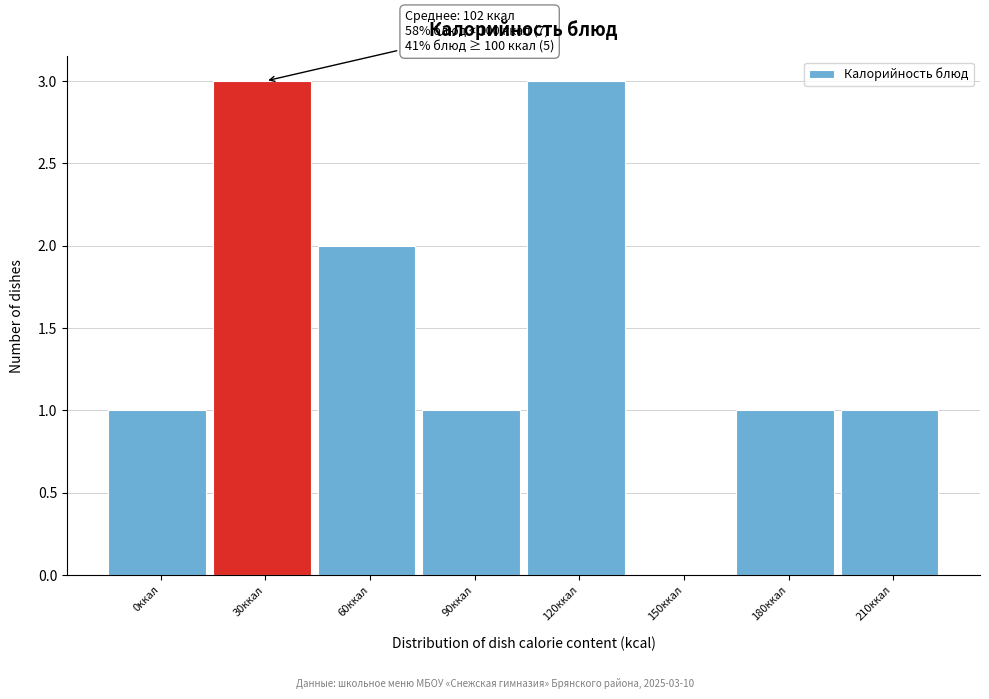

Reading left to right, transcribe all the data shown in this chart.

0ккал=1	30ккал=3	60ккал=2	90ккал=1	120ккал=3	150ккал=0	180ккал=1	210ккал=1